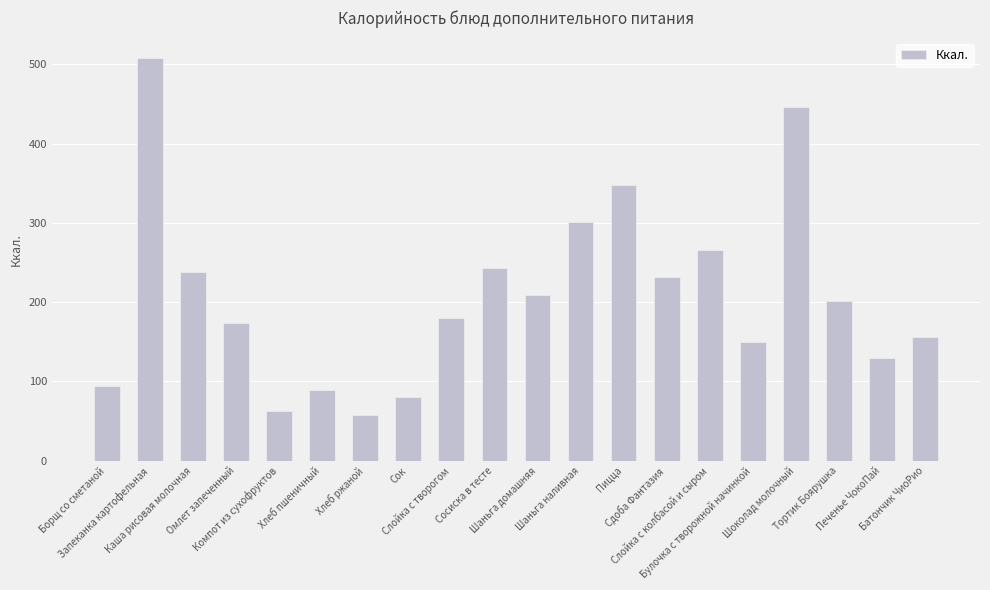

What is the difference between the second highest and second lowest values?

384.1